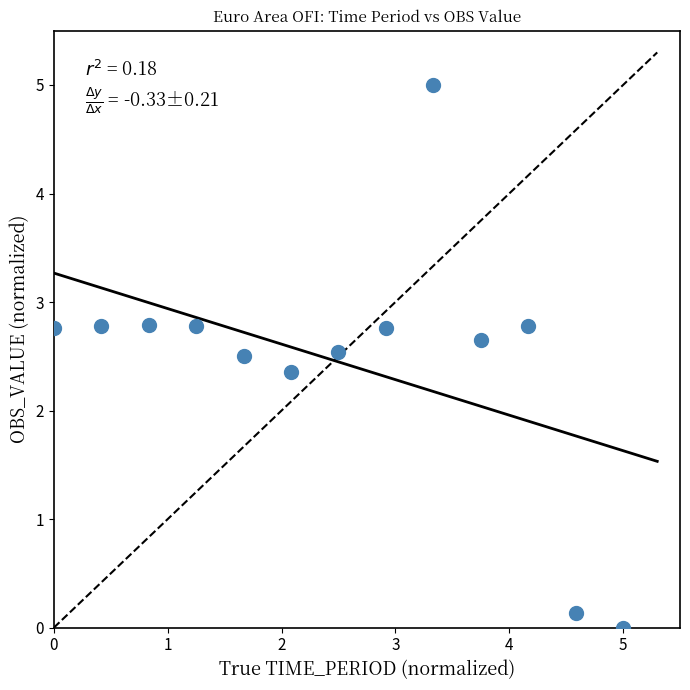

What Y value in the scatter plot is closest to 2?

2.4